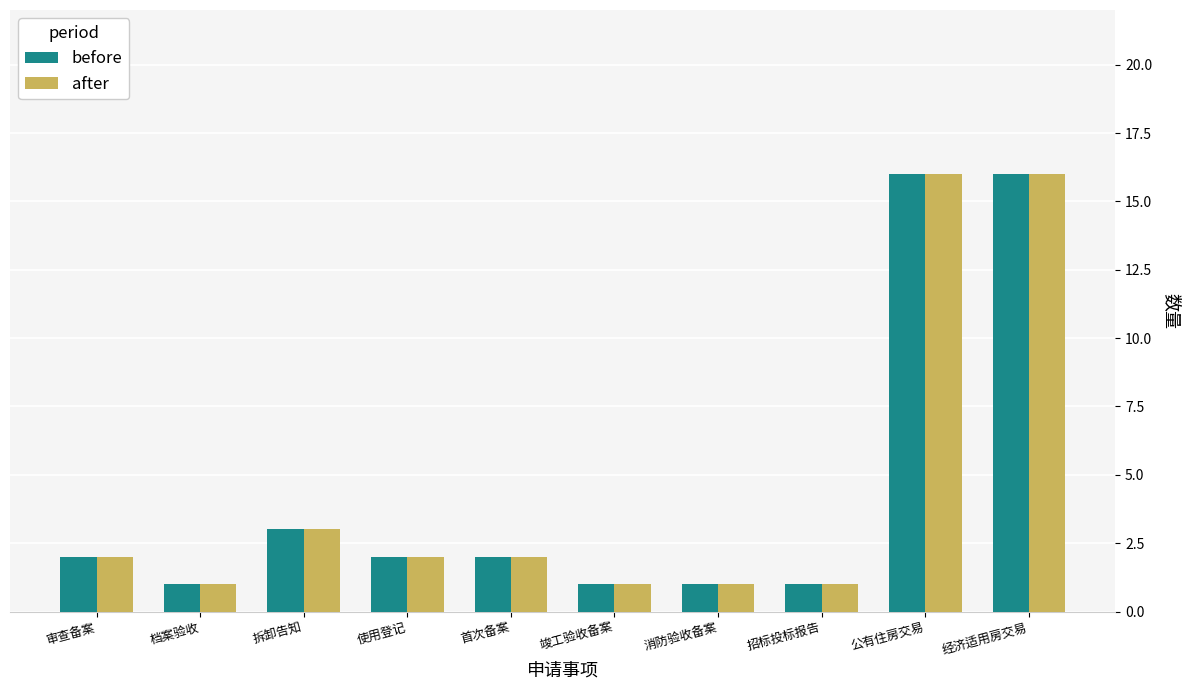

What is the greatest value displayed?

16